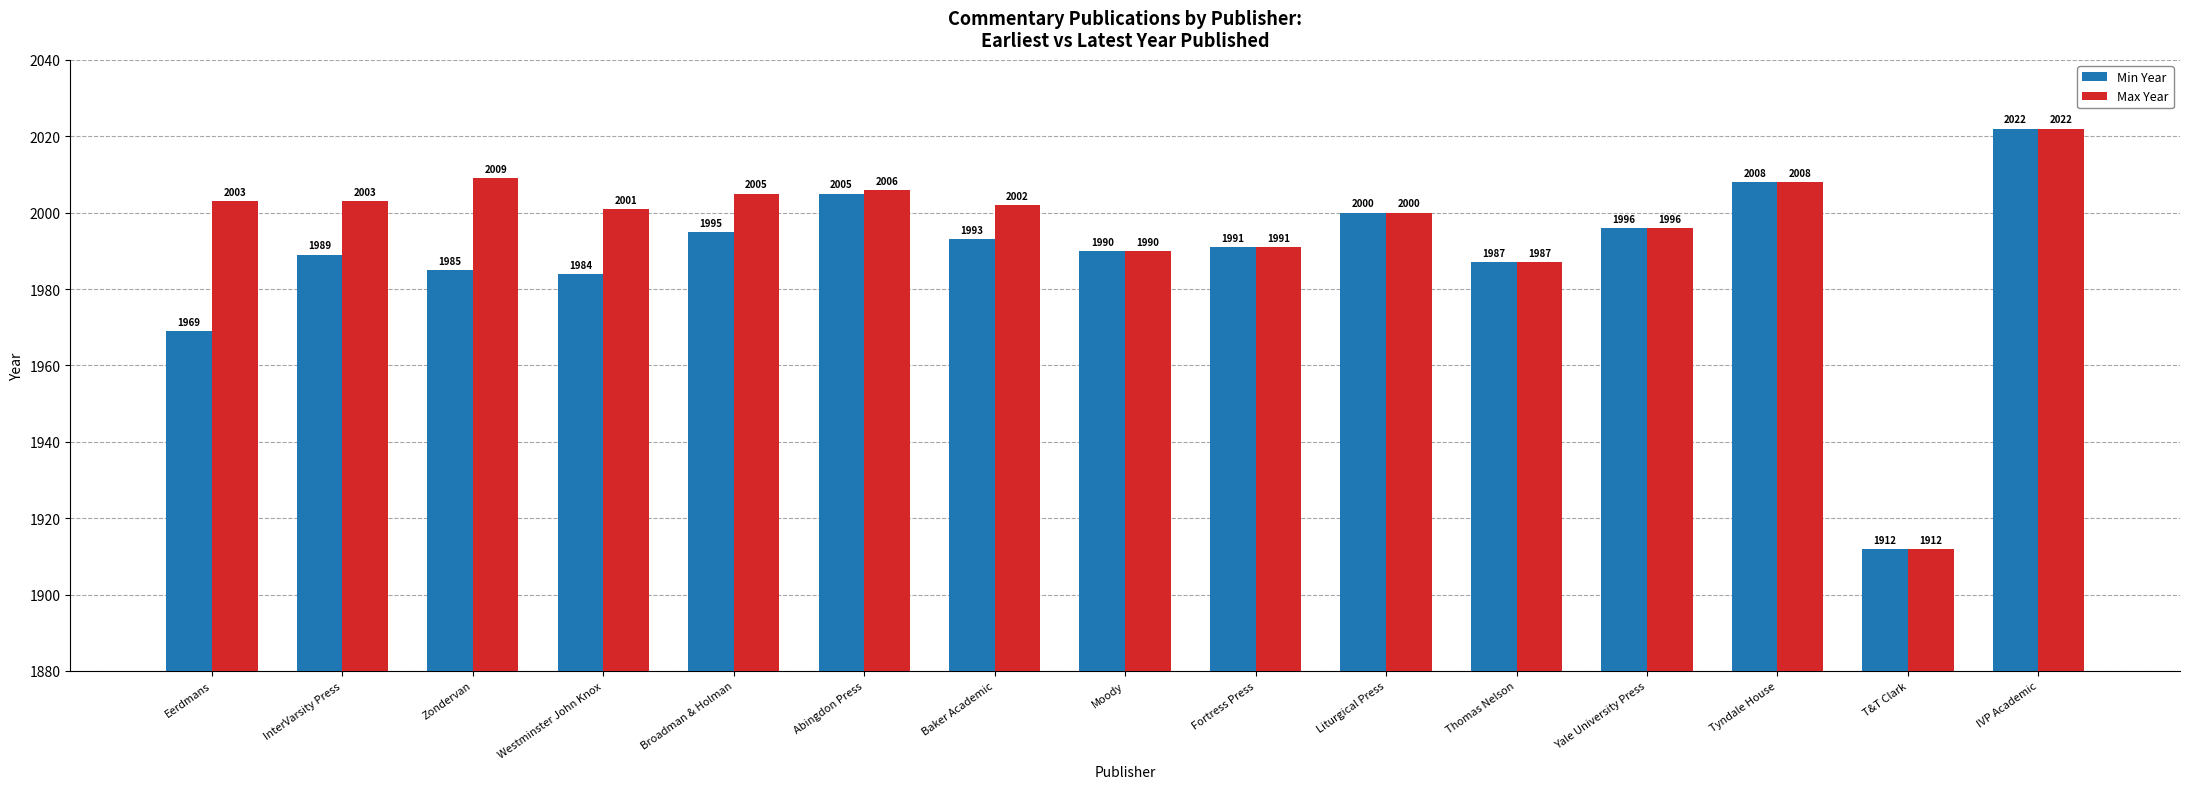

Reading right to left, extract all data points from this chart.

Min Year: IVP Academic=2022	T&T Clark=1912	Tyndale House=2008	Yale University Press=1996	Thomas Nelson=1987	Liturgical Press=2000	Fortress Press=1991	Moody=1990	Baker Academic=1993	Abingdon Press=2005	Broadman & Holman=1995	Westminster John Knox=1984	Zondervan=1985	InterVarsity Press=1989	Eerdmans=1969
Max Year: IVP Academic=2022	T&T Clark=1912	Tyndale House=2008	Yale University Press=1996	Thomas Nelson=1987	Liturgical Press=2000	Fortress Press=1991	Moody=1990	Baker Academic=2002	Abingdon Press=2006	Broadman & Holman=2005	Westminster John Knox=2001	Zondervan=2009	InterVarsity Press=2003	Eerdmans=2003